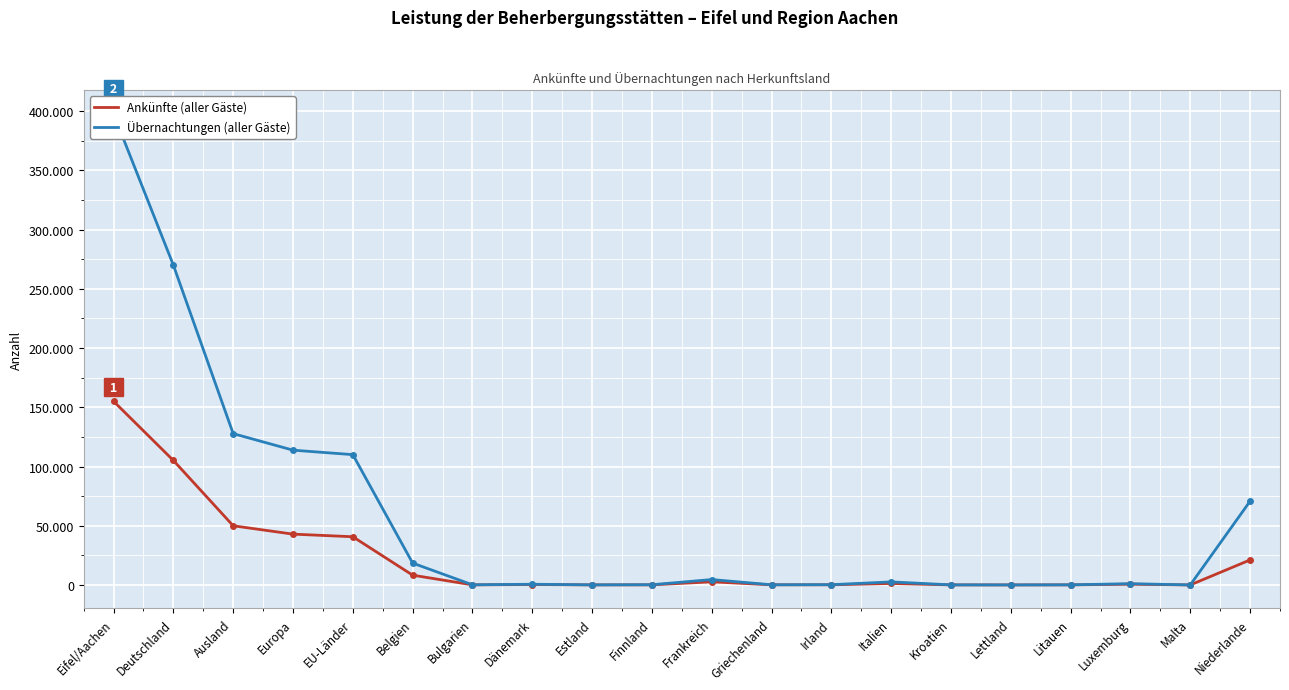

What is the average value of the Ankünfte (aller Gäste) series?

21434